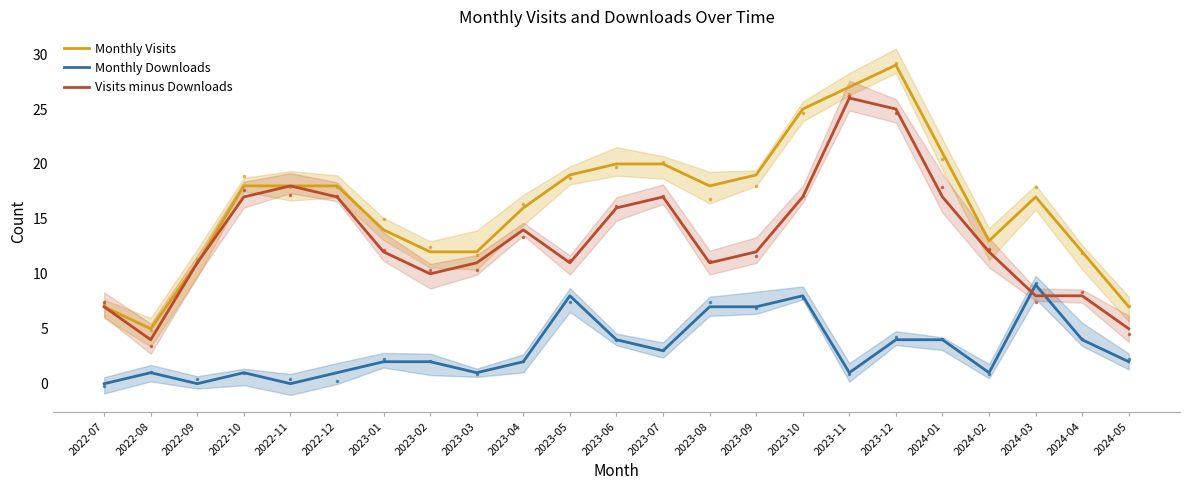

How many Monthly Downloads values are between 1 and 4?

15